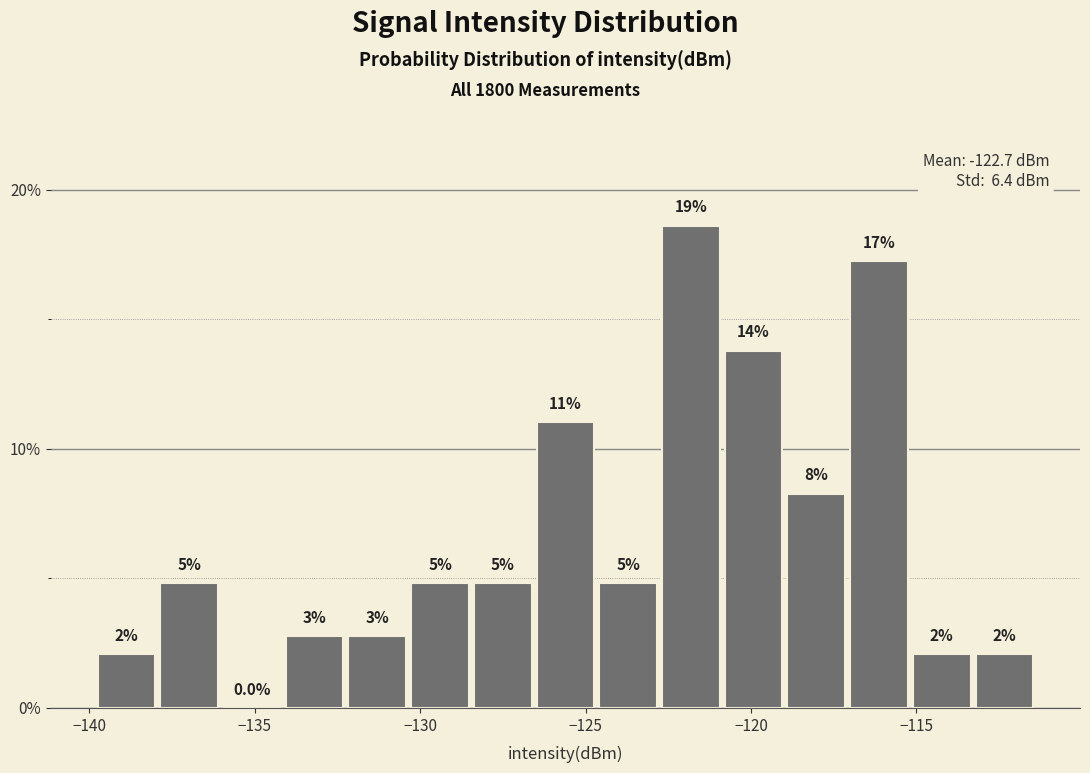

Read against the x-axis, roughly where is the centre of the tallest bar?

-122.0